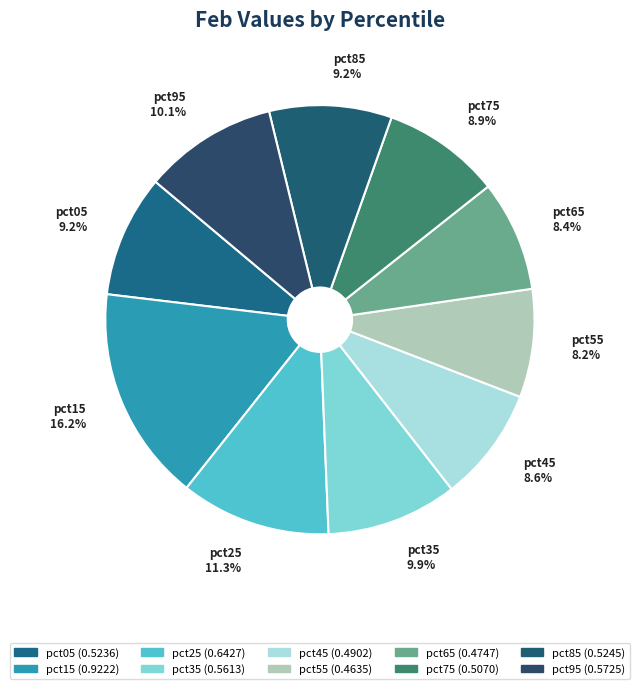

Combined, what portion of the pie is pct35 and pct85?

19.1%